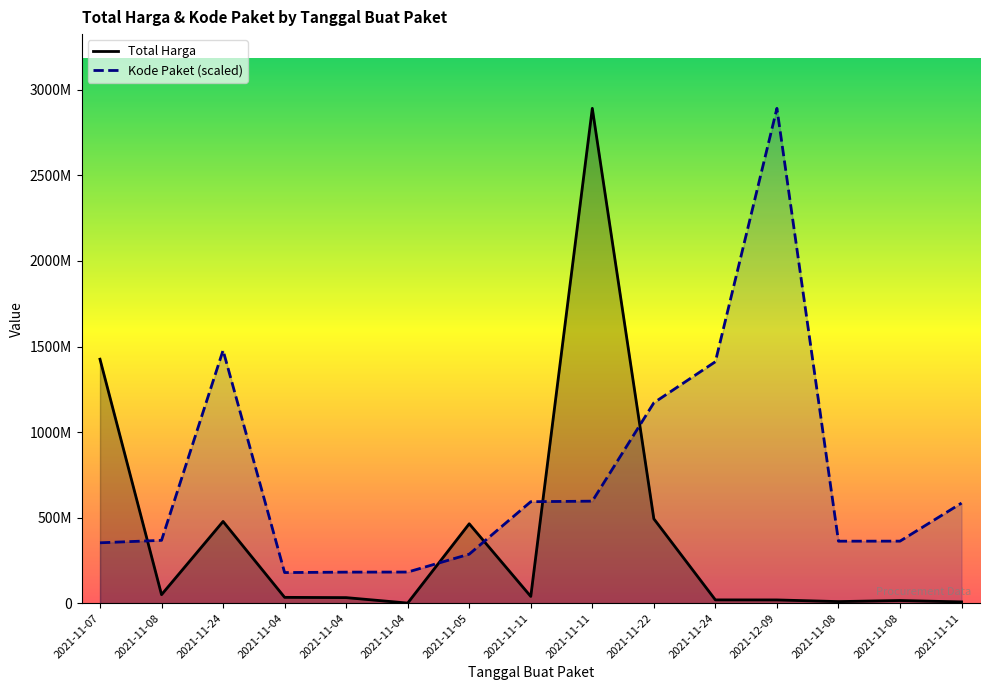

Does the chart have visible grid lines?

No